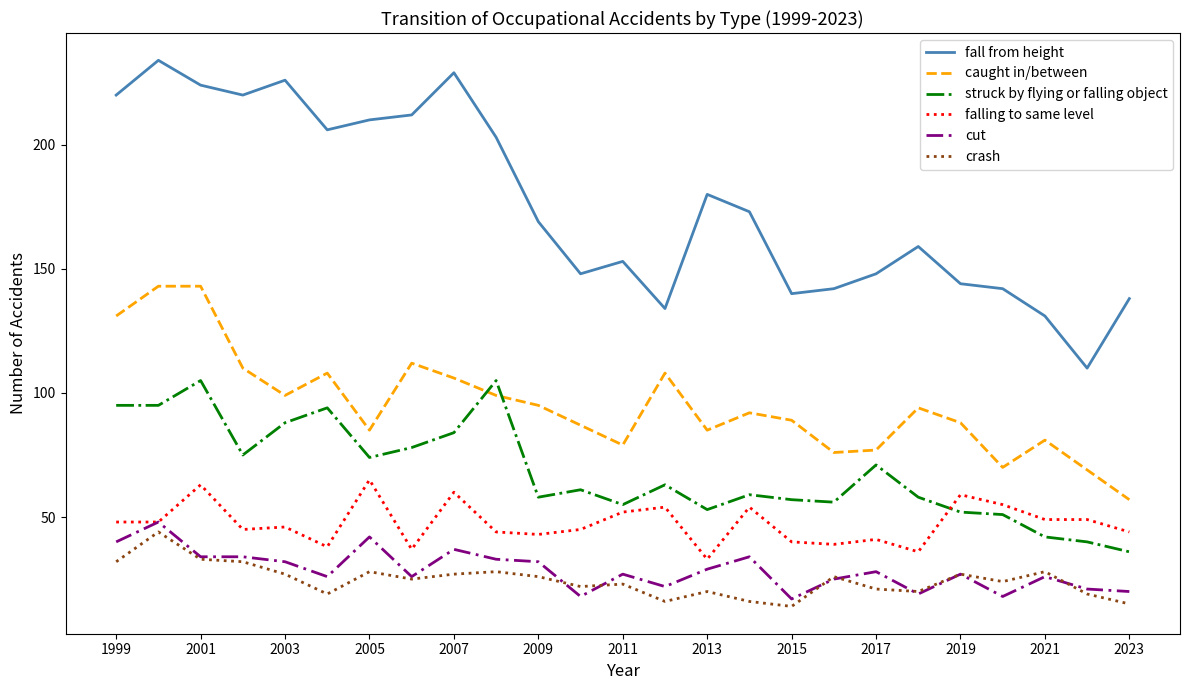

True or false: caught in/between has more than 2 points higher than both neighbors.

True